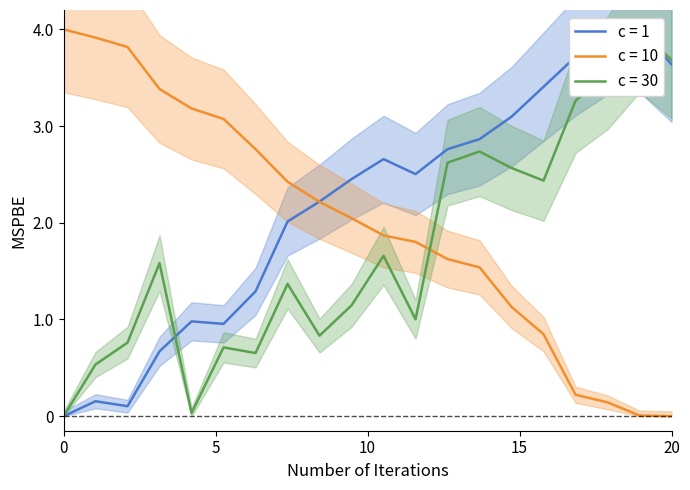

Is this an area chart (filled region under the line)?

No